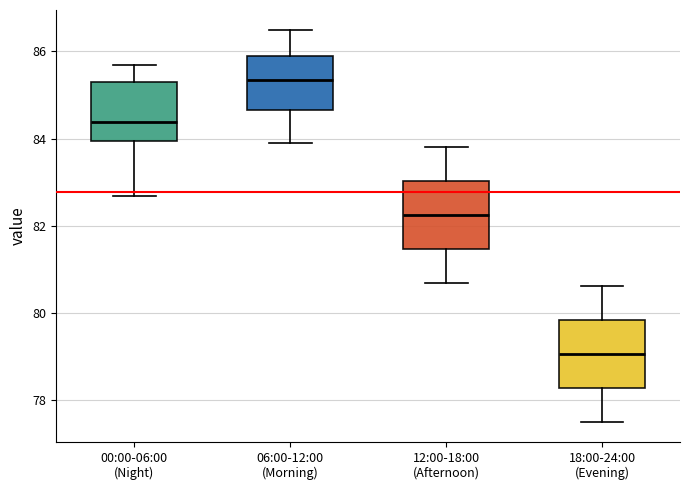

Reading left to right, transcribe this box plot: for each box, give where its median line is, the range the box spans, and where its two whiskers end, as read against the y-axis. The values are not printed on the chart, so give them approximately, as read against the axis.

00:00-06:00 (Night): median 84.4, box 84.0 to 85.4, whiskers 82.6 to 85.6
06:00-12:00 (Morning): median 85.4, box 84.6 to 85.8, whiskers 83.8 to 86.6
12:00-18:00 (Afternoon): median 82.2, box 81.4 to 83.0, whiskers 80.6 to 83.8
18:00-24:00 (Evening): median 79.0, box 78.2 to 79.8, whiskers 77.4 to 80.6